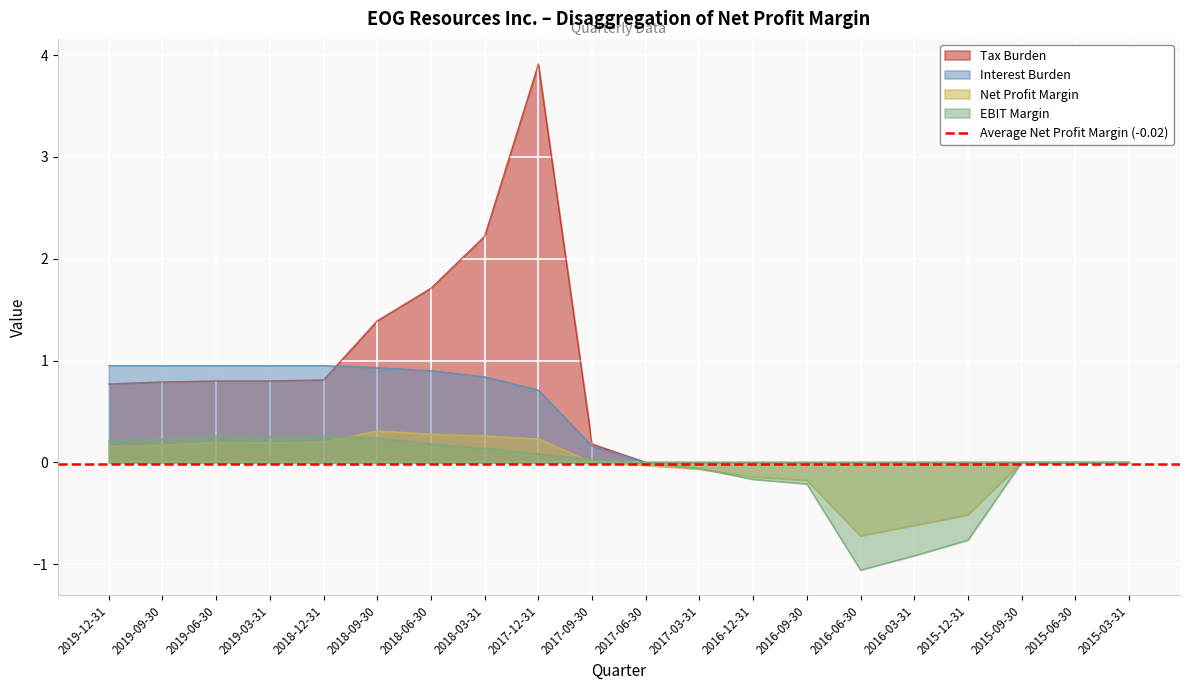

How many data points does each series have?

20